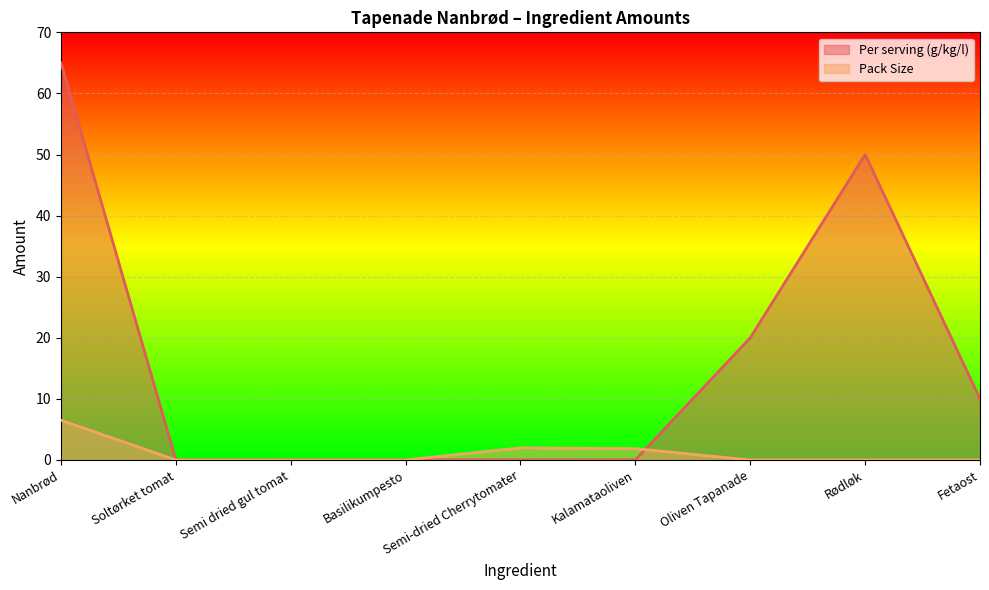

At how many categories does at least one series exceed 27?

2